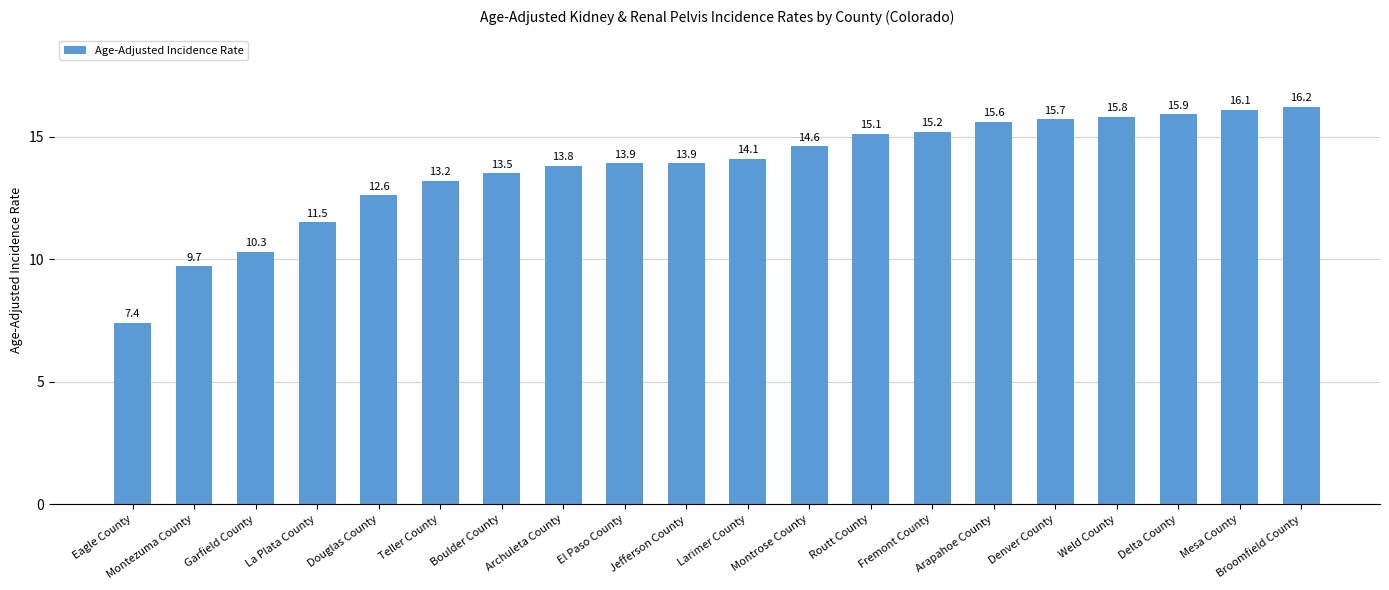

What is the sum of all values?

274.1